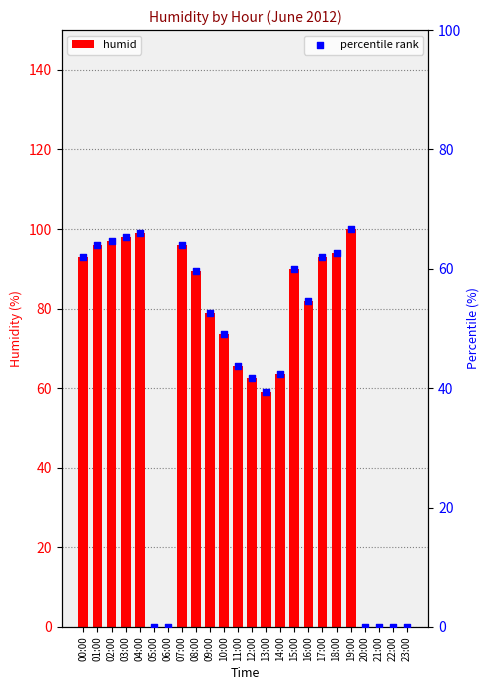

Which series has the widest spread of Y values?

humid